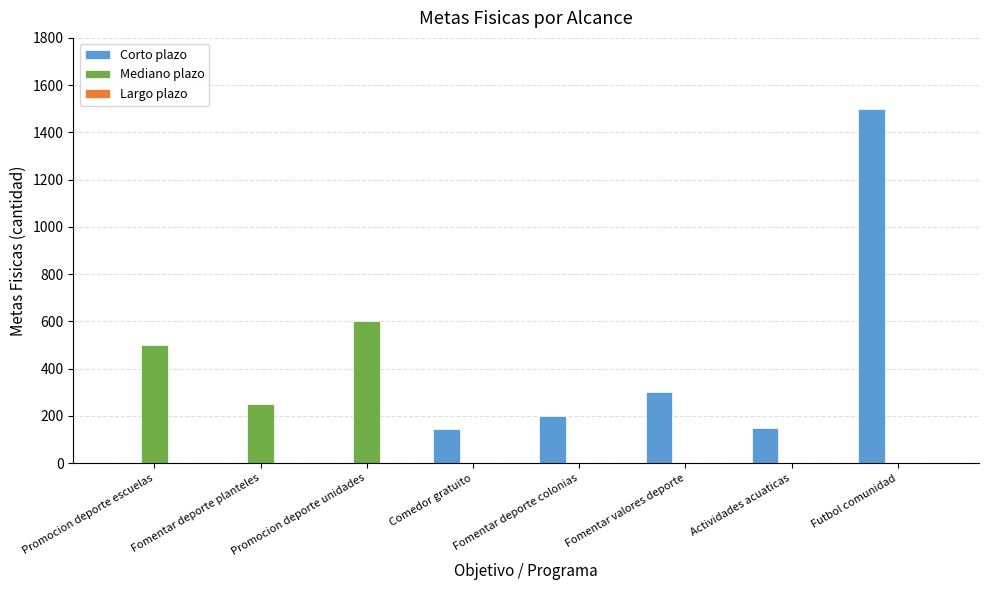

Which series changed the most between Comedor gratuito and Futbol comunidad?

Corto plazo